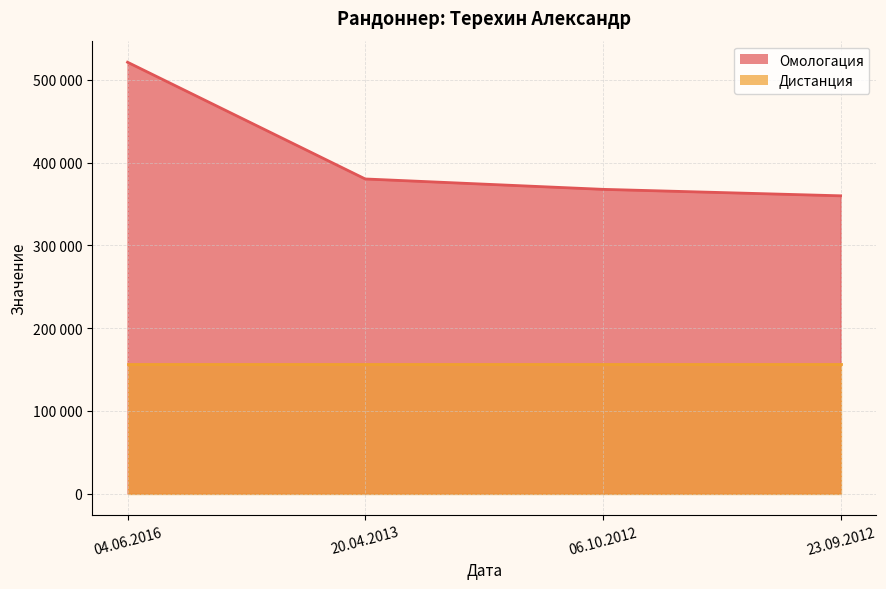

Rank the categories by value from lowest to highest.

23.09.2012, 06.10.2012, 20.04.2013, 04.06.2016